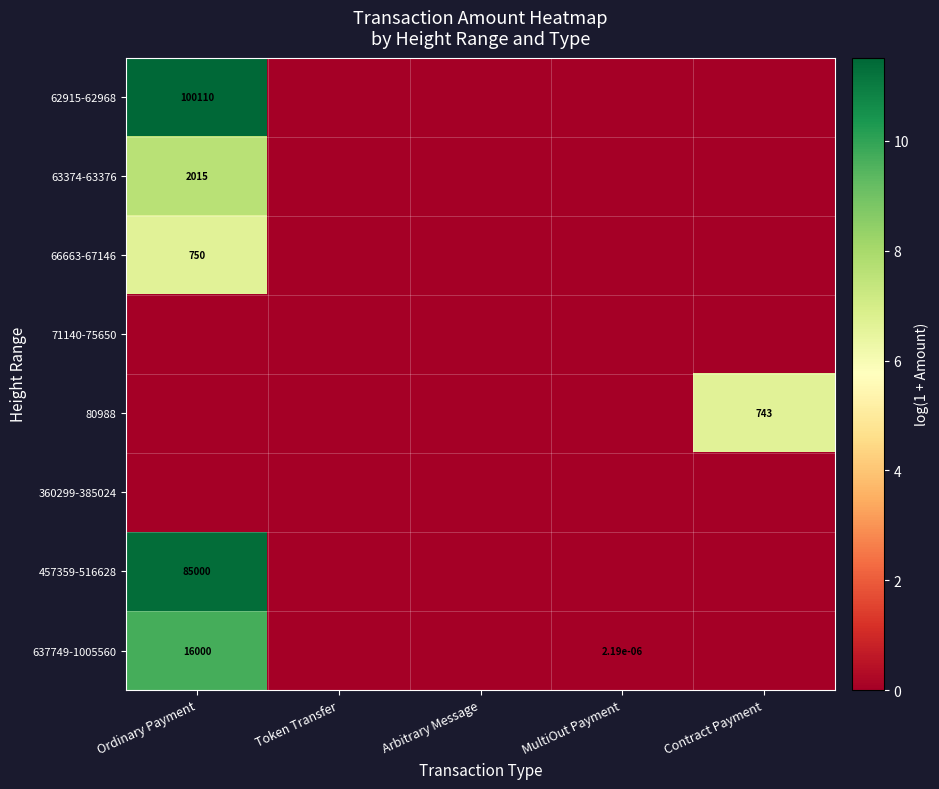

Is it true that 62915-62968 equals -5.0 at Contract Payment?

False